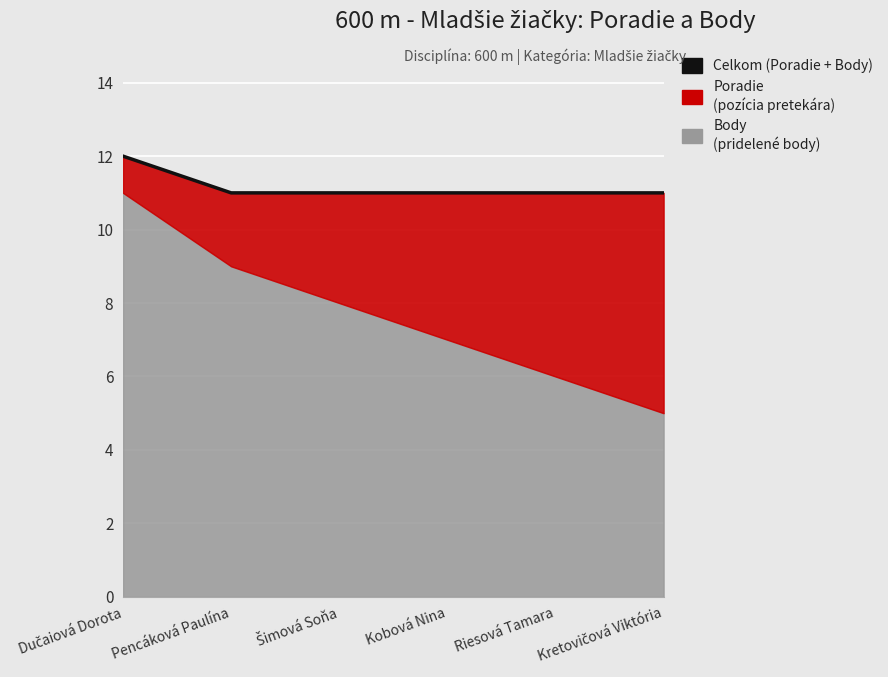

What is the sum of all values?

67